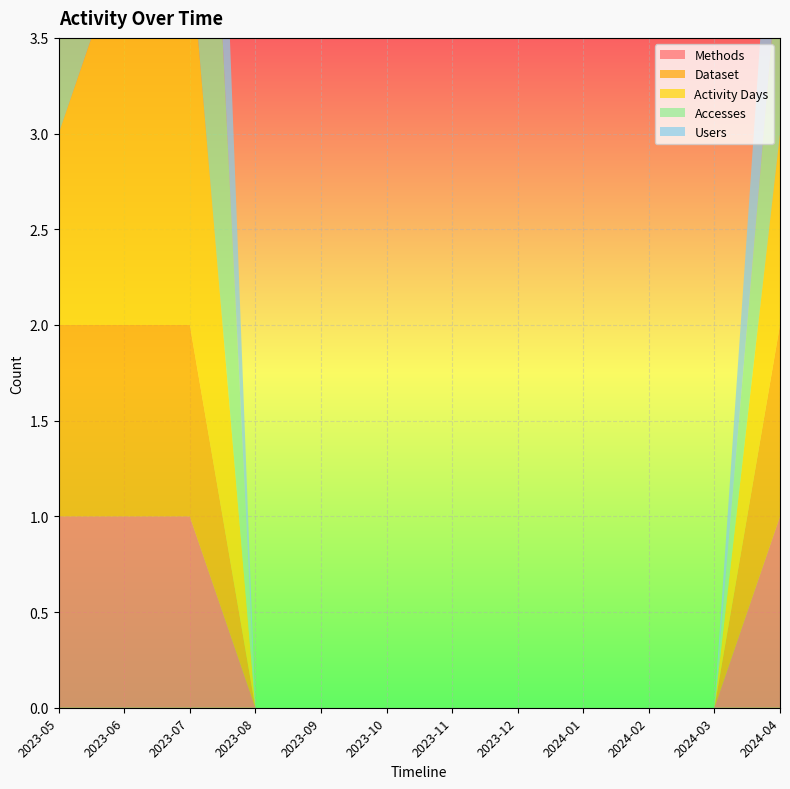

Reading right to left, extract all data points from this chart.

Users: 1	0	0	0	0	0	0	0	0	2	2	1
Accesses: 1	0	0	0	0	0	0	0	0	3	2	1
Activity Days: 1	0	0	0	0	0	0	0	0	2	2	1
Methods: 1	0	0	0	0	0	0	0	0	1	1	1
Dataset: 1	0	0	0	0	0	0	0	0	1	1	1